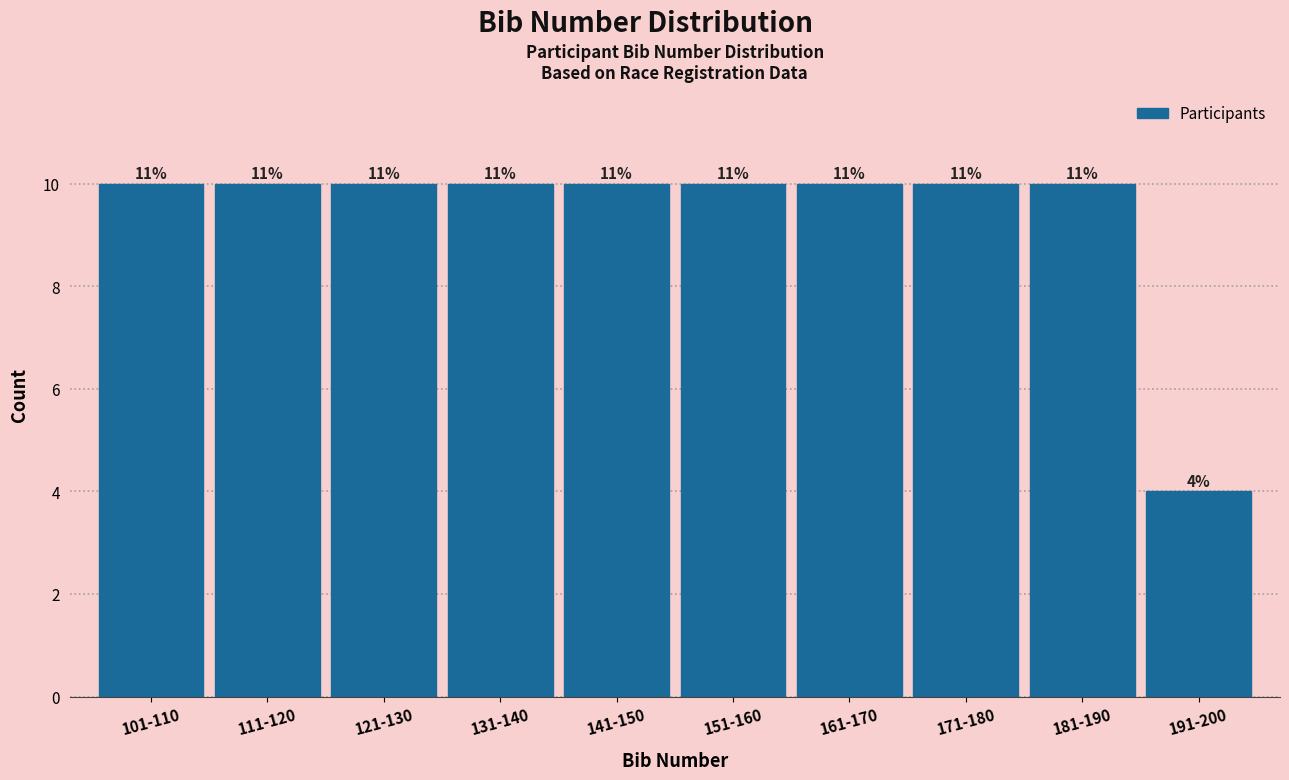

Does the chart contain any negative values?

No